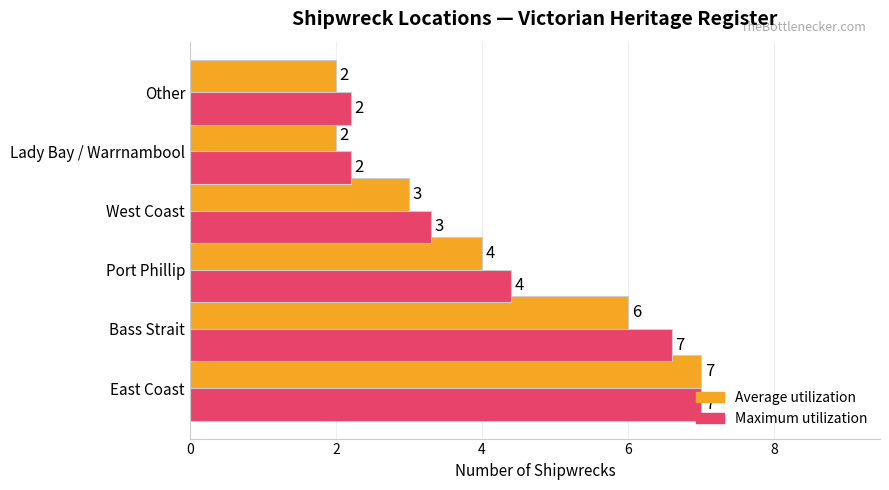

At how many categories does at least one series exceed 3?

4